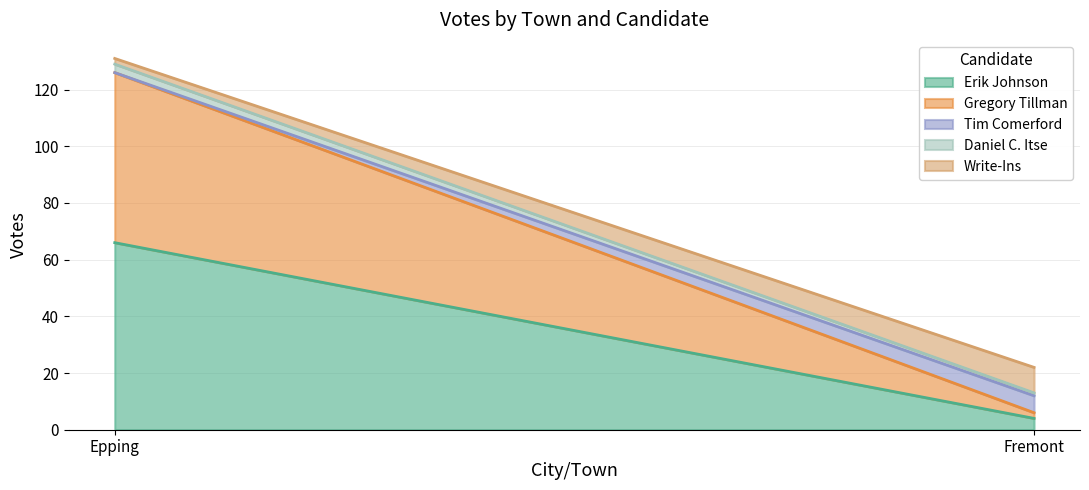

Which category has the highest value in the Gregory Tillman series?

Epping